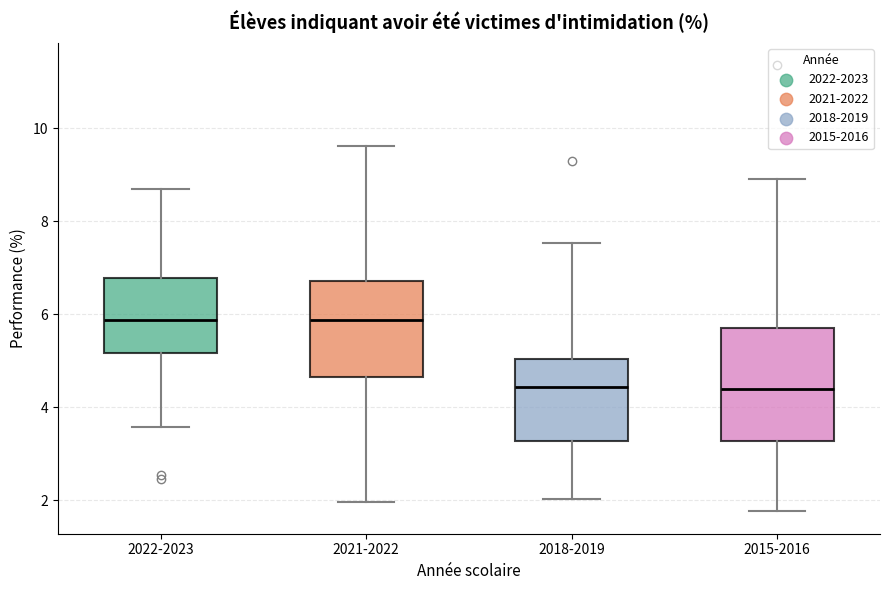

Where does the lower whisker of the box for 2022-2023 end on the y-axis? The values are not printed on the chart, so give them approximately, as read against the axis.

3.6